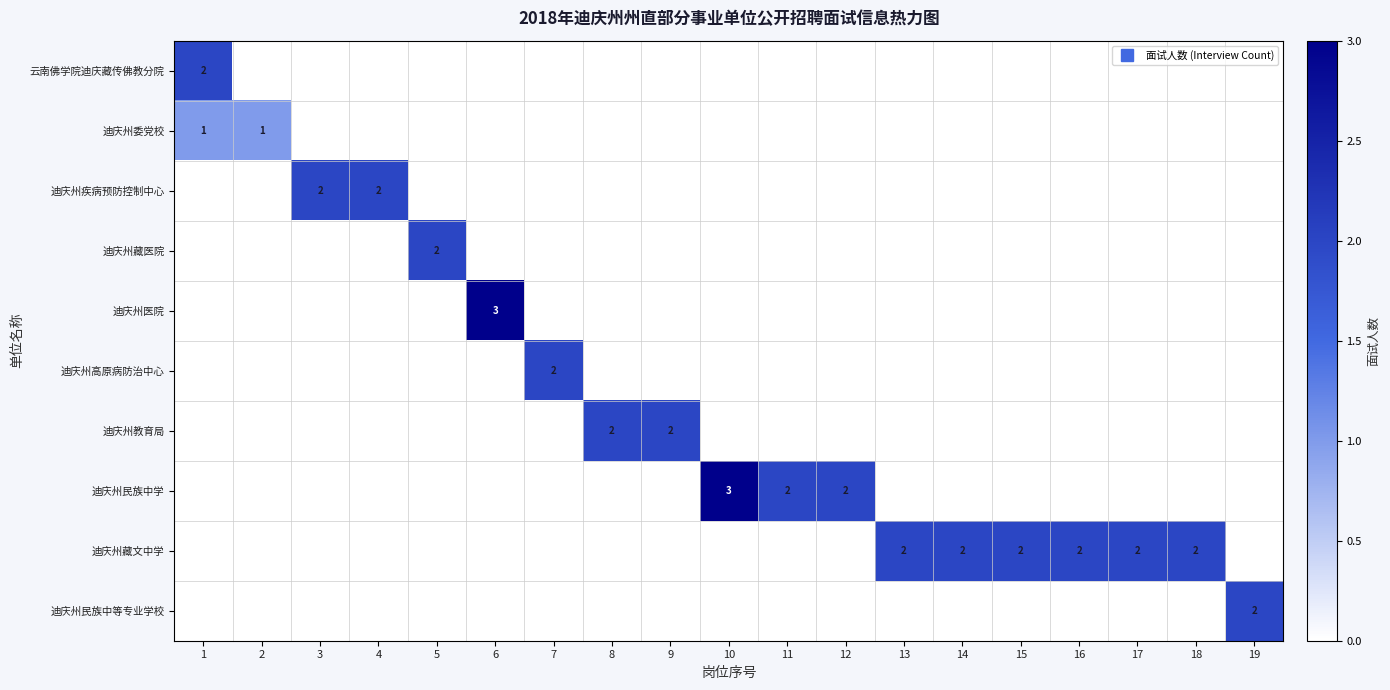

Rank the categories by 迪庆州医院 value from lowest to highest.

1, 2, 3, 4, 5, 7, 8, 9, 10, 11, 12, 13, 14, 15, 16, 17, 18, 19, 6